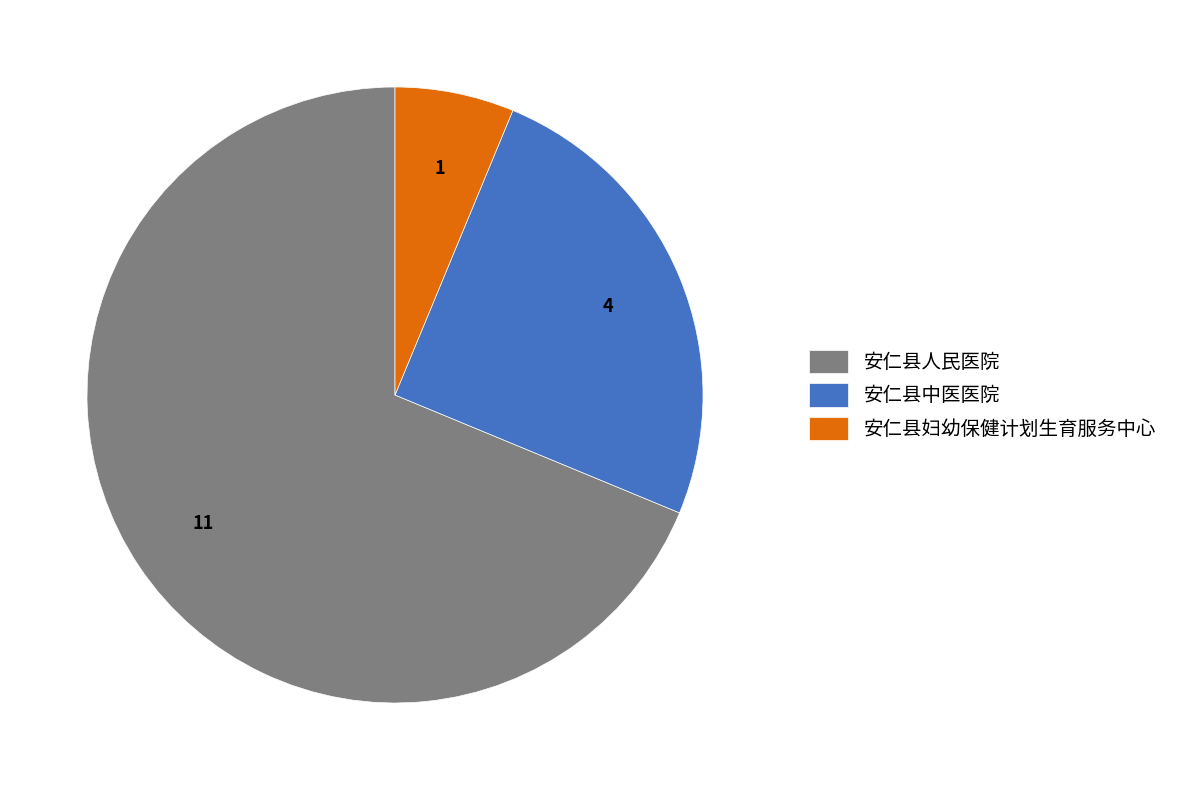

Does 安仁县妇幼保健计划生育服务中心 represent more than half of the total?

No